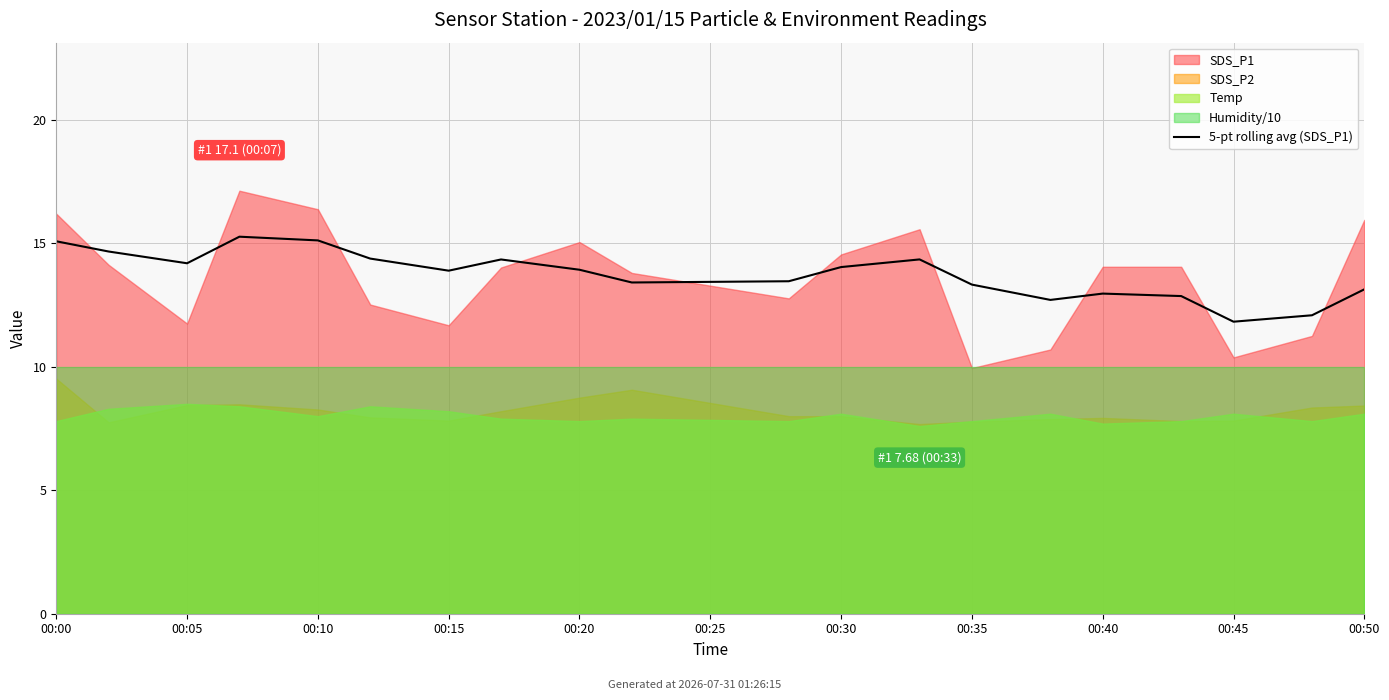

What is the change in value from 00:50 to 18?

-1.4